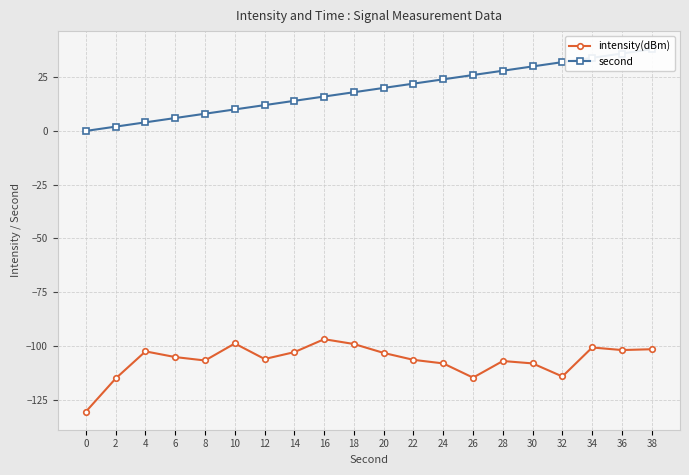

What is the difference between the maximum and minimum values in the intensity(dBm) series?

33.7